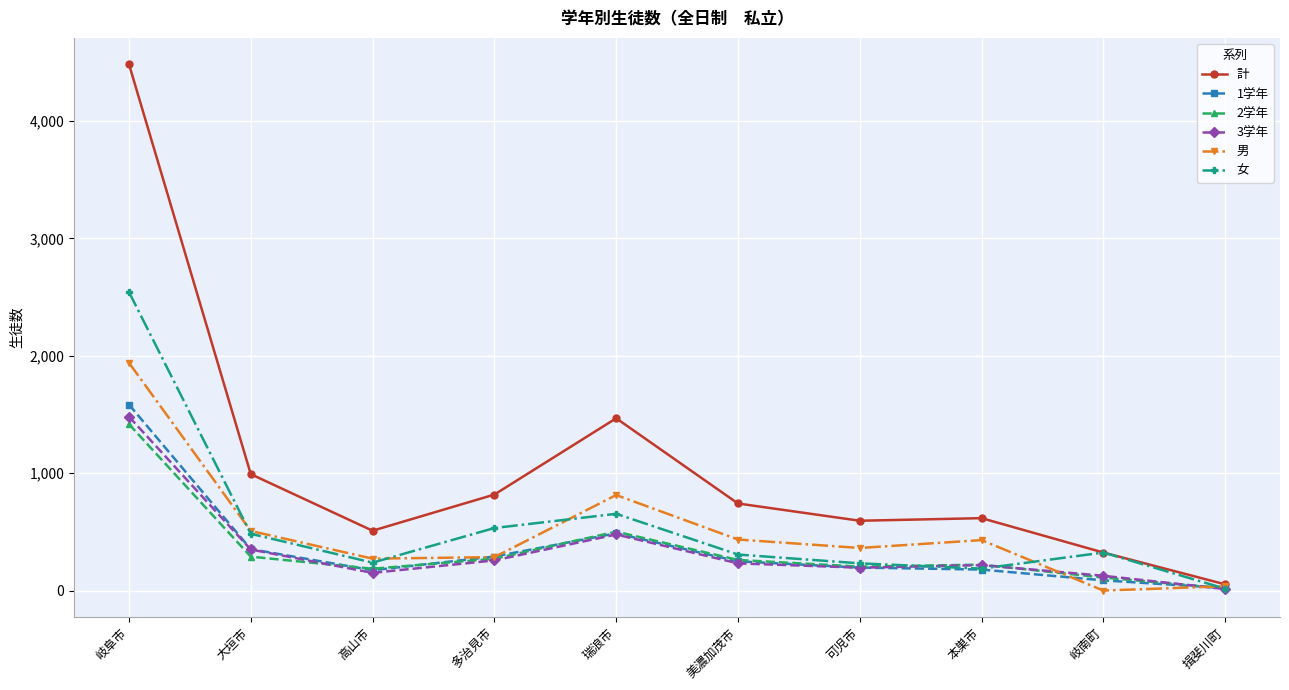

Which category has the highest value across all series?

岐阜市